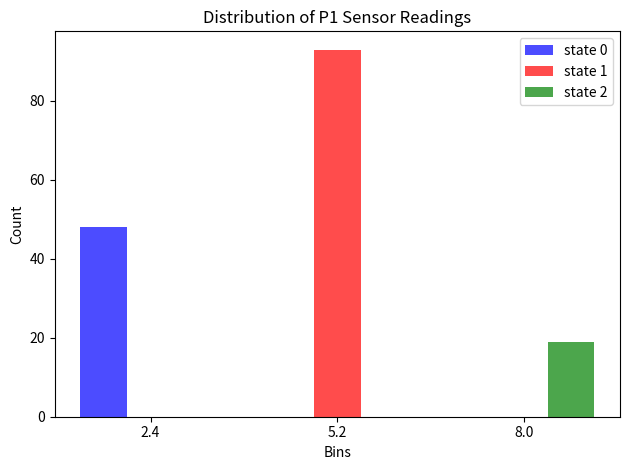

What is the height of the state 1 bar covering 4.0 to 6.5 on the x-axis? Neither the bar edges nor the heights are printed on the chart, so give them approximately, as read against the axes.

94